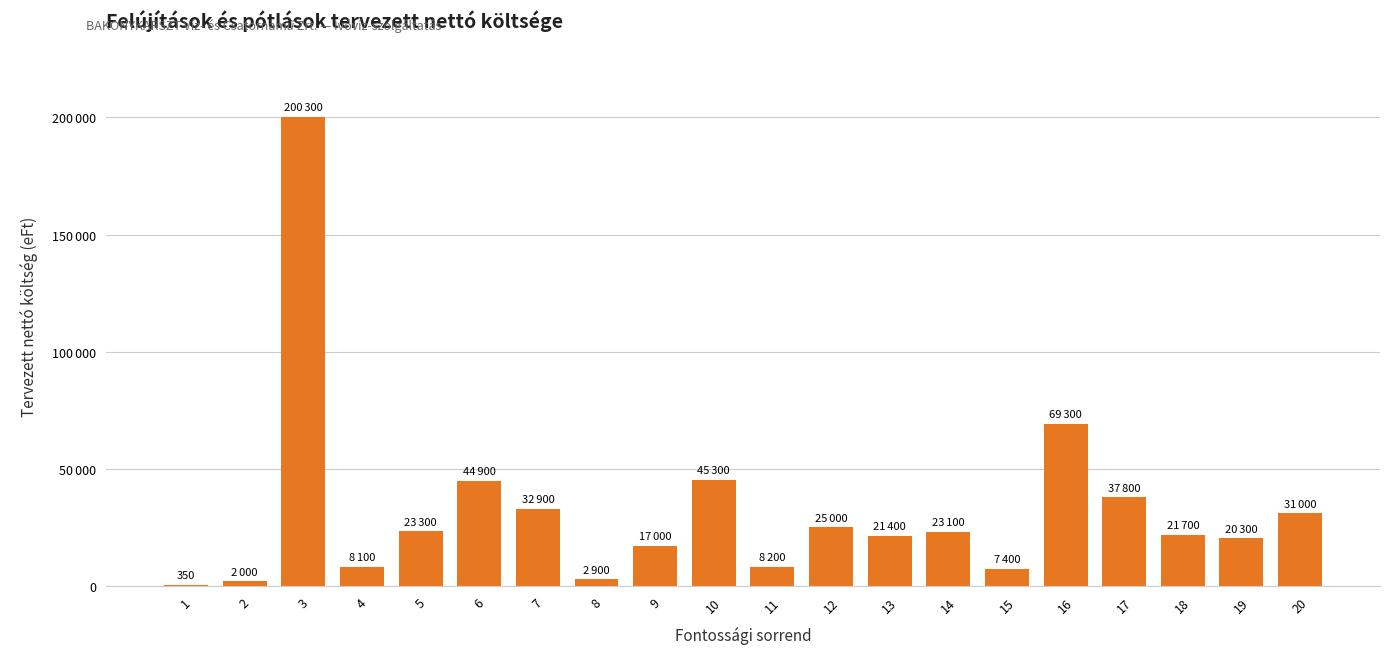

Does the chart contain stacked bars?

No